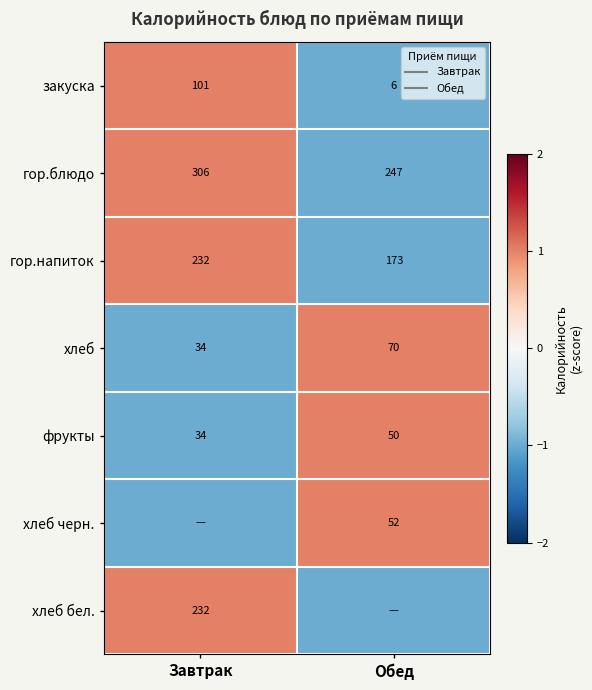

At which category is the sum across all series the highest?

Завтрак